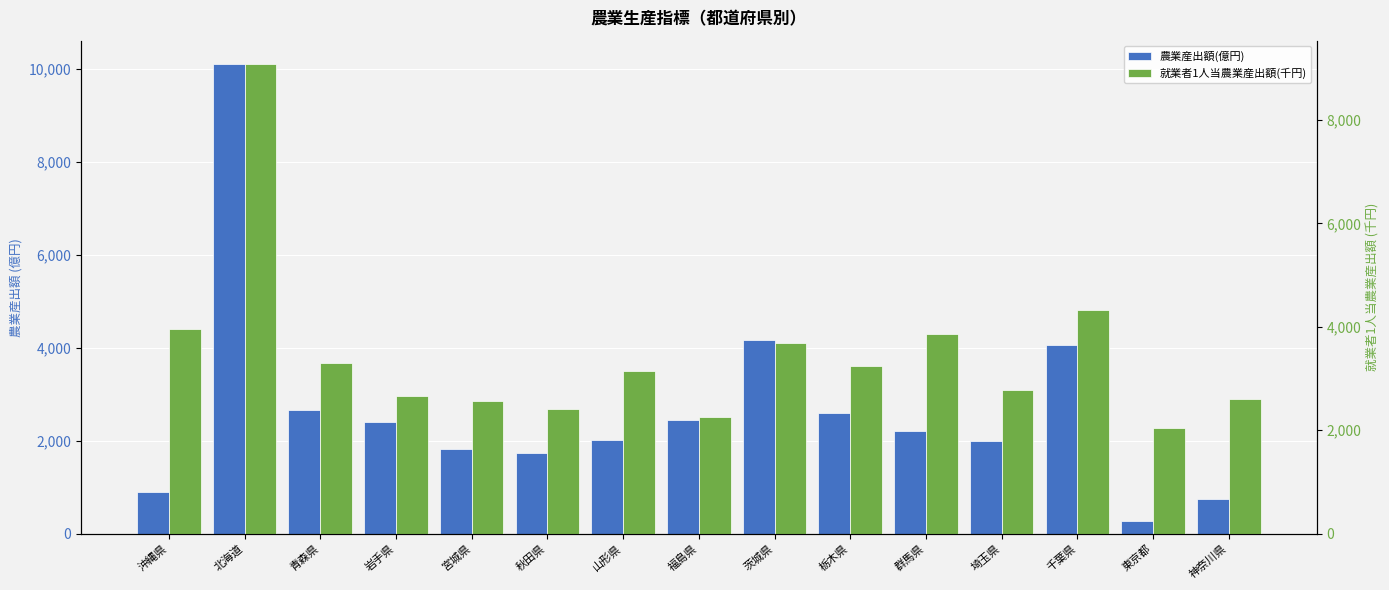

What are all the series names shown in the legend?

農業産出額(億円), 就業者1人当農業産出額(千円)